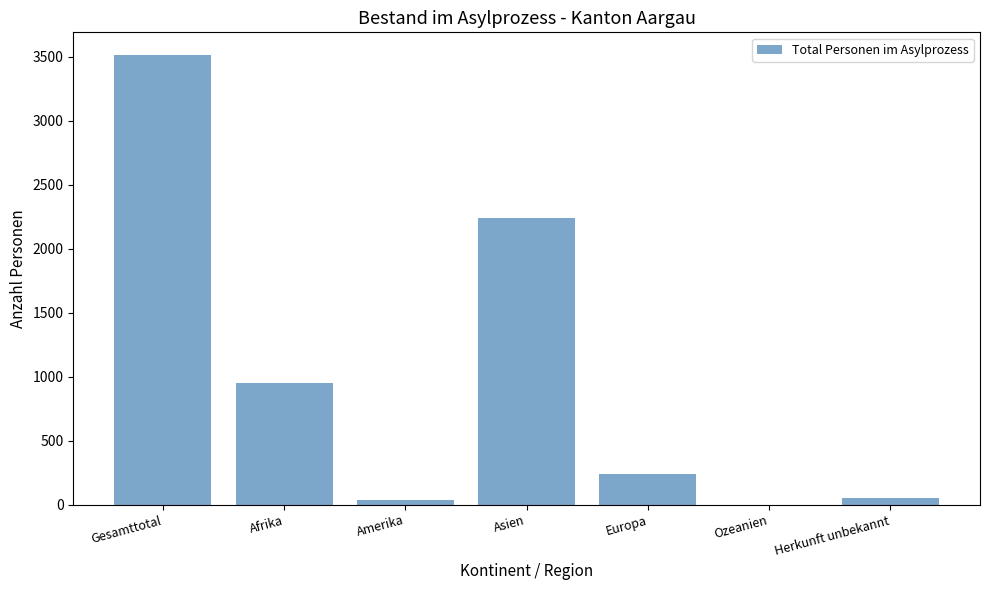

Where is the data nearest to the value 1757?

Asien